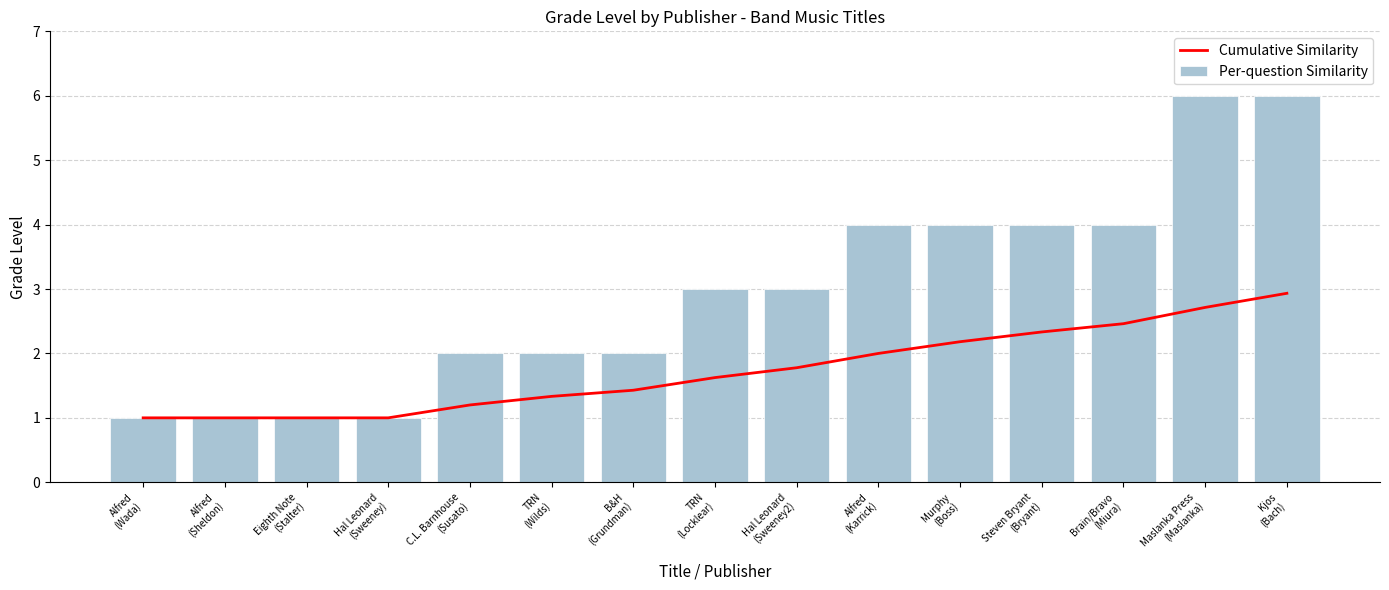

Reading right to left, transcribe all the data shown in this chart.

Cumulative Similarity: 2.9	2.7	2.5	2.3	2.2	2.0	1.8	1.6	1.4	1.3	1.2	1.0	1.0	1.0	1.0
Per-question Similarity: 6.0	6.0	4.0	4.0	4.0	4.0	3.0	3.0	2.0	2.0	2.0	1.0	1.0	1.0	1.0